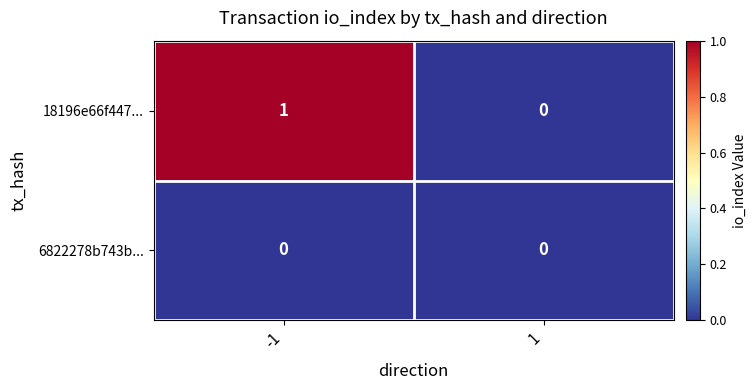

Is it true that 18196e66f447... equals 0 at 1?

True